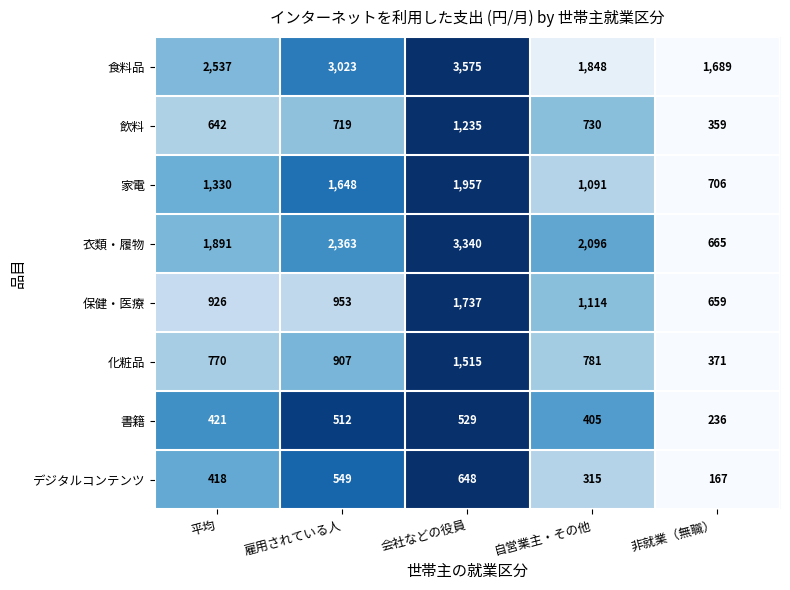

Which label corresponds to the smallest value in the chart?

非就業（無職）